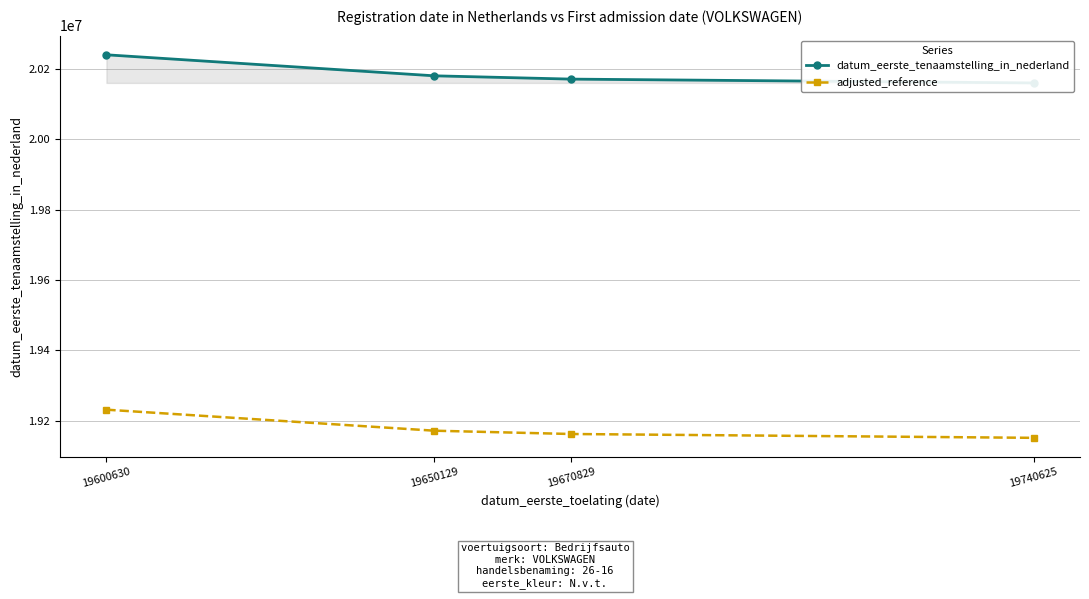

Which label corresponds to the smallest value in the chart?

19740625